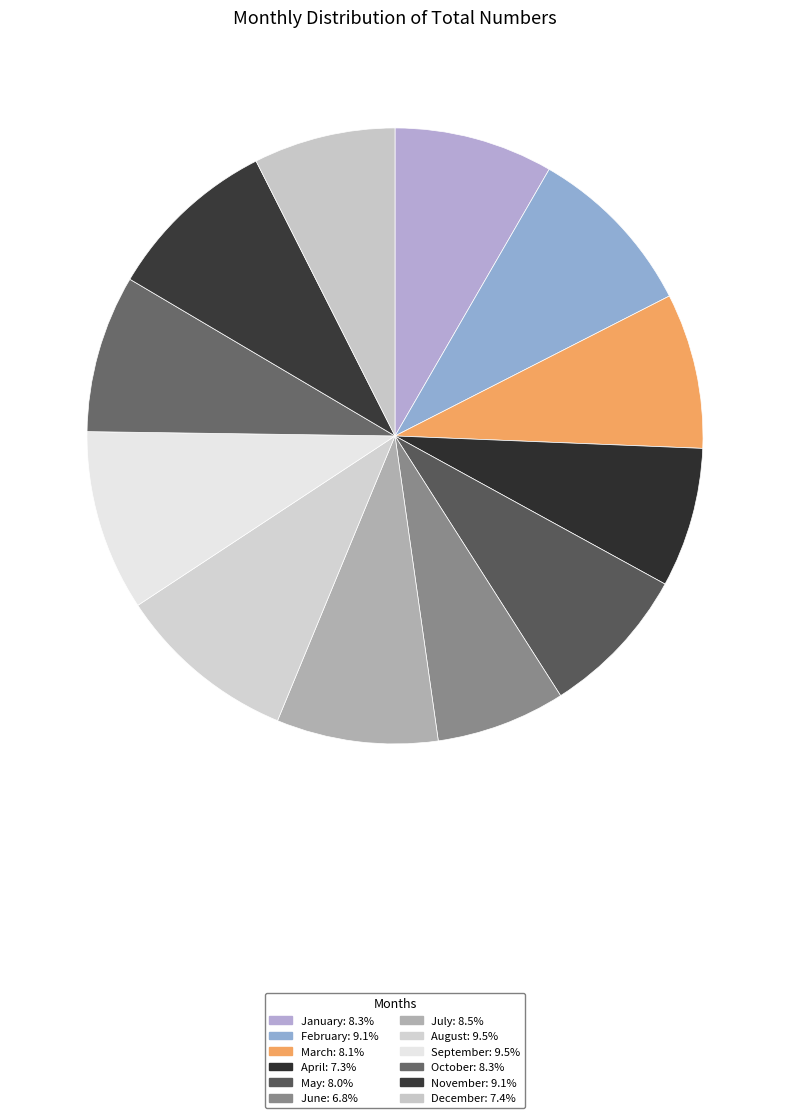

What is the smallest slice in the pie chart?

June